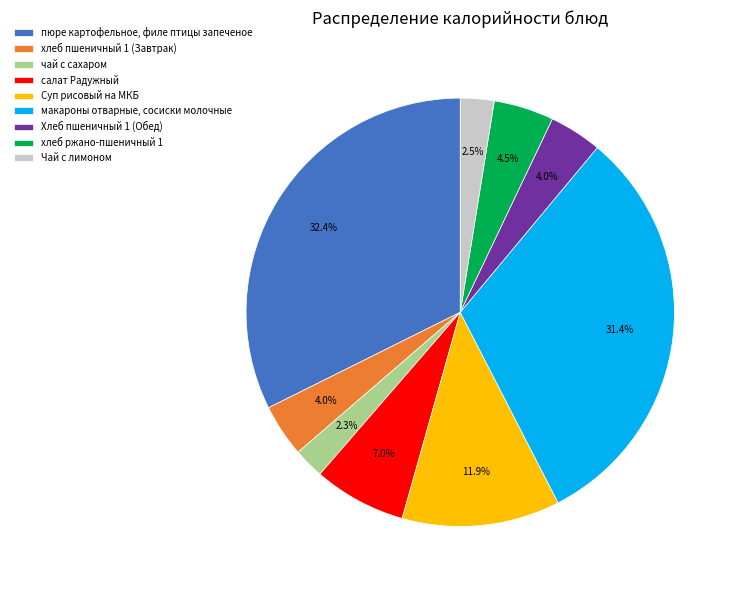

To the nearest percent, what is the average slice percentage?

11%